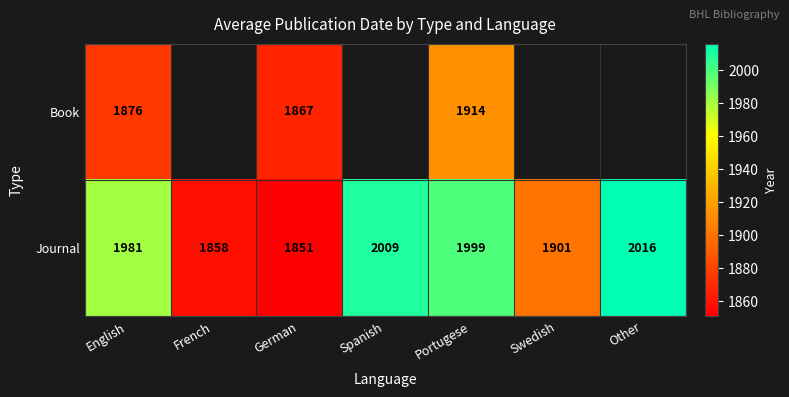

What is the difference between the highest and lowest values at Portugese?

85